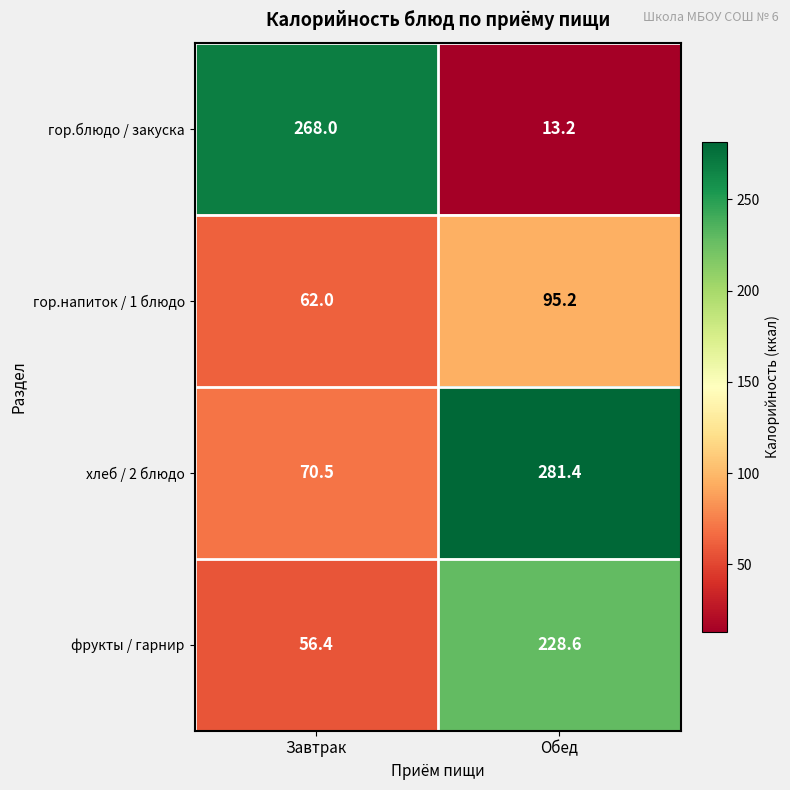

Reading right to left, list all the values displayed in this chart.

гор.блюдо / закуска: Обед=13.2	Завтрак=268.0
гор.напиток / 1 блюдо: Обед=95.2	Завтрак=62.0
хлеб / 2 блюдо: Обед=281.4	Завтрак=70.5
фрукты / гарнир: Обед=228.6	Завтрак=56.4